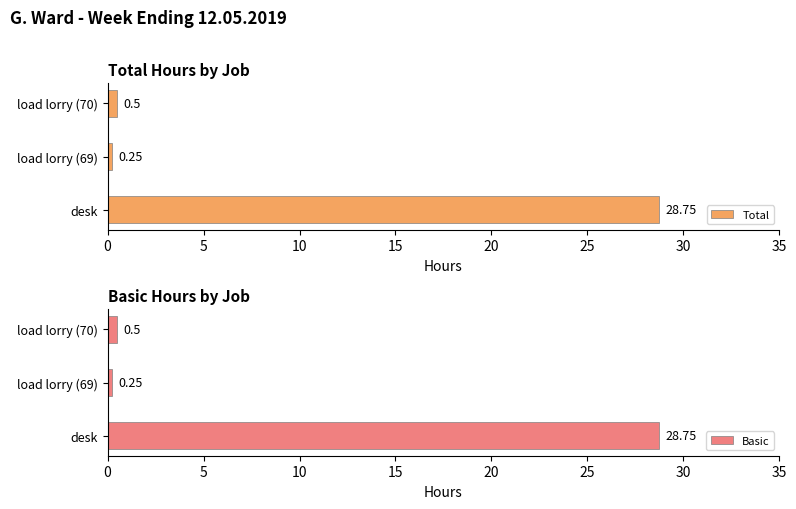

What is the difference between the second highest and minimum values in the Total series?

0.2